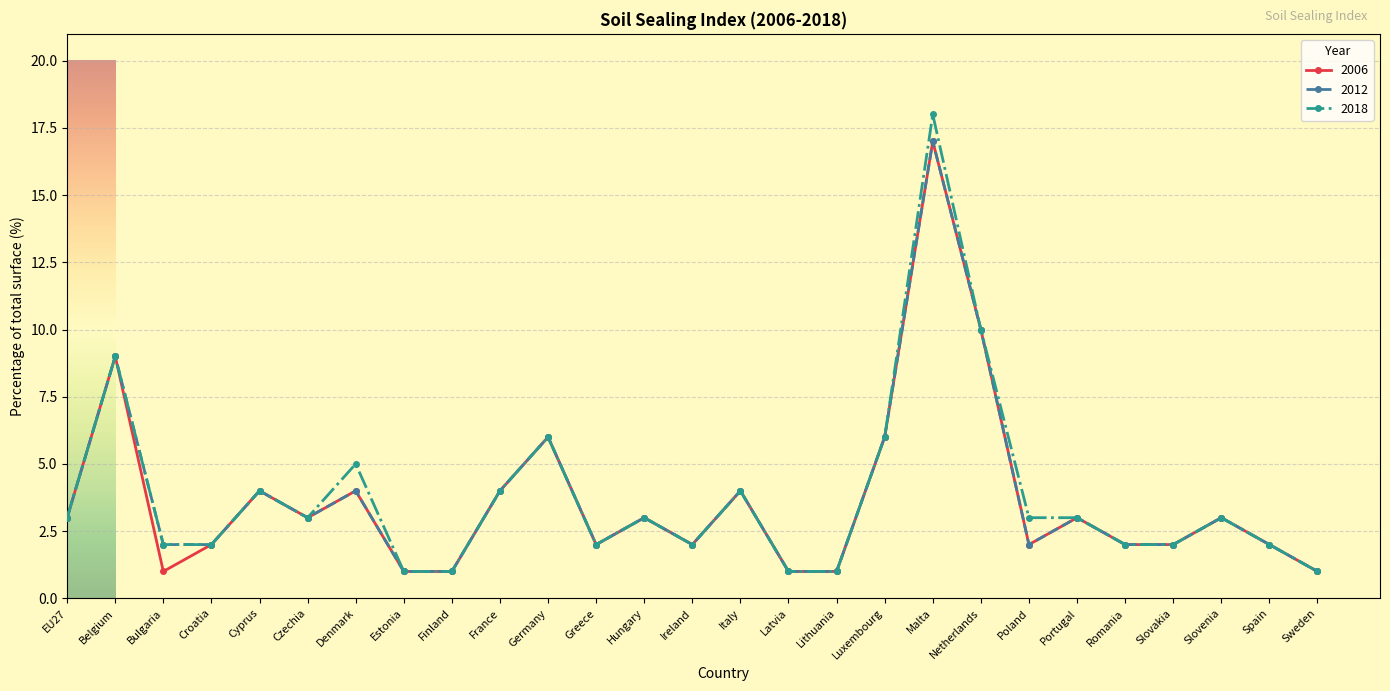

True or false: 2006 has a value of 5 at Hungary.

False